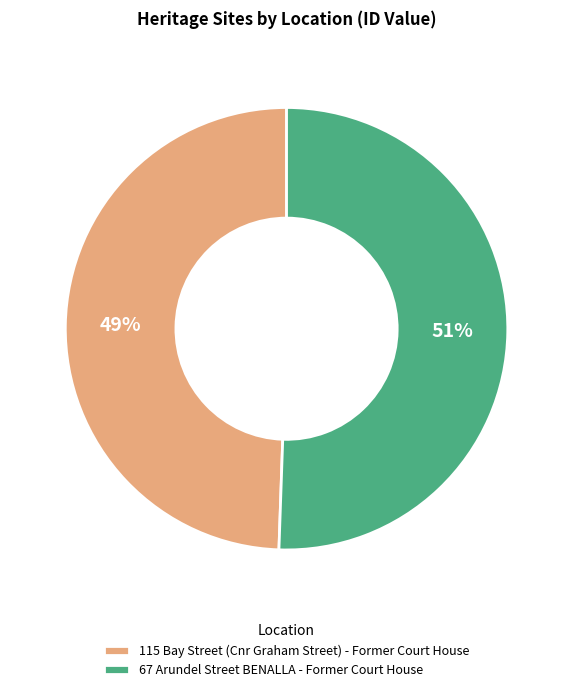

To the nearest percent, what percentage of the pie is 115 Bay Street (Cnr Graham Street) - Former Court House?

49%